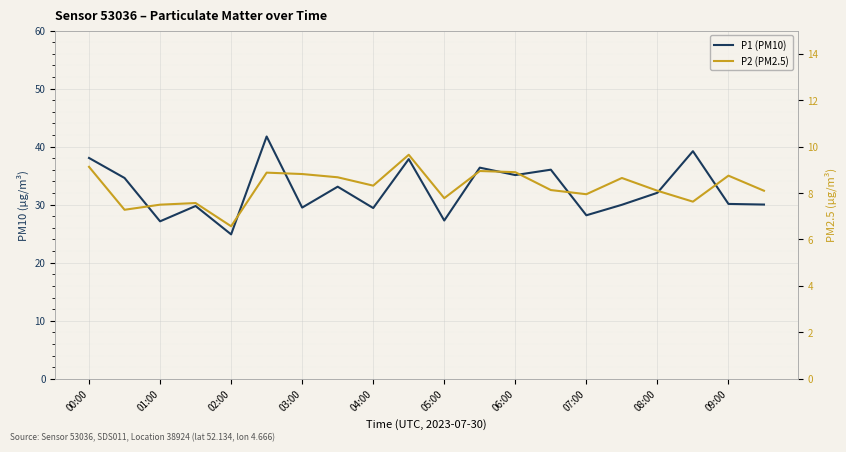

How many interior local valleys does the P1 (PM10) series have?

7